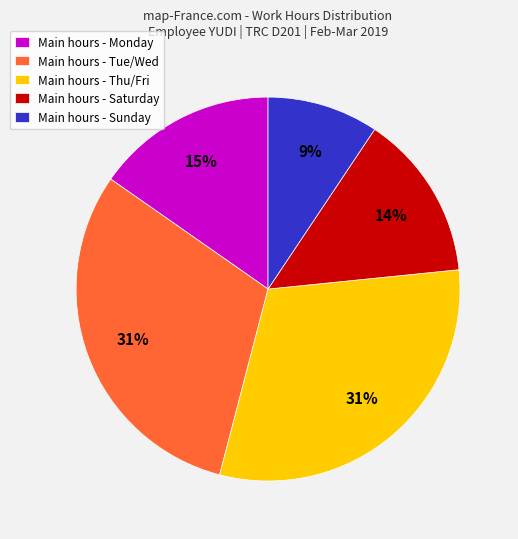

Which slice is the smallest?

Main hours - Sunday